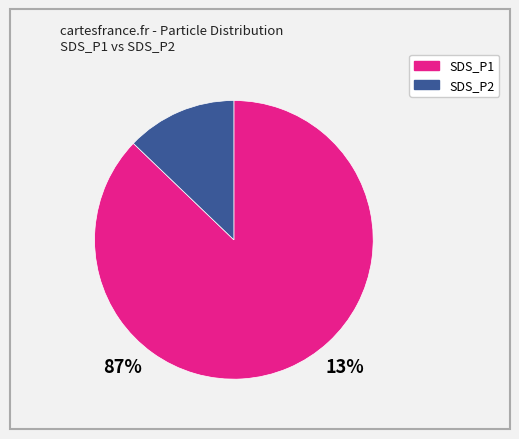

Is SDS_P1 the majority of the pie?

Yes